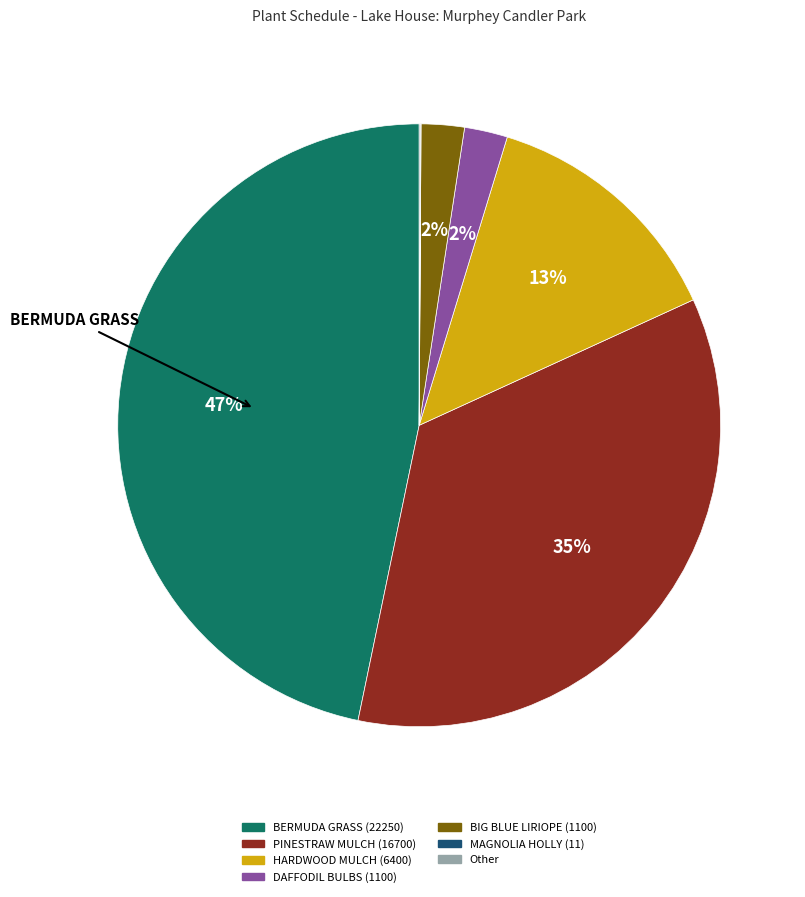

To the nearest percent, what is the average slice percentage?

14%